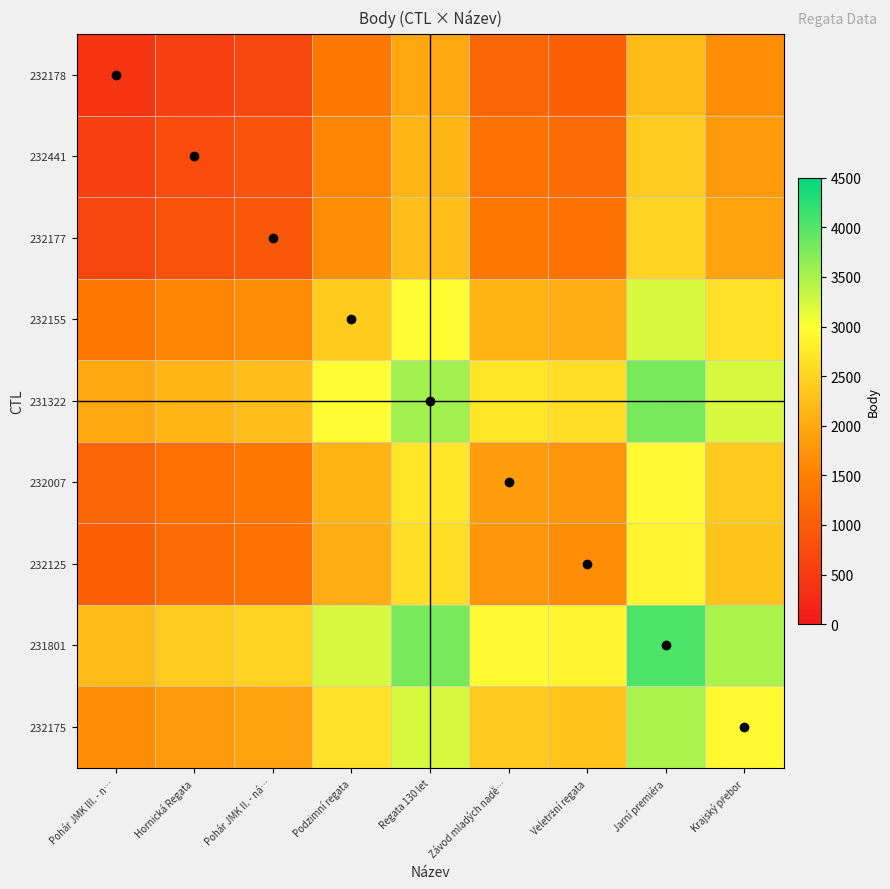

Reading right to left, transcribe all the data shown in this chart.

232178: Krajský přebor=1664.0	Jarní premiéra=2221.5	Veletržní regata=1040.5	Závod mladých nadě…=1120.5	Regata 130 let=1969.5	Podzimní regata=1402.0	Pohár JMK II. - ná…=667.0	Hornická Regata=568.5	Pohár JMK III. - n…=396.0
232441: Krajský přebor=1836.5	Jarní premiéra=2394.0	Veletržní regata=1213.0	Závod mladých nadě…=1293.0	Regata 130 let=2142.0	Podzimní regata=1574.5	Pohár JMK II. - ná…=839.5	Hornická Regata=741.0	Pohár JMK III. - n…=568.5
232177: Krajský přebor=1935.0	Jarní premiéra=2492.5	Veletržní regata=1311.5	Závod mladých nadě…=1391.5	Regata 130 let=2240.5	Podzimní regata=1673.0	Pohár JMK II. - ná…=938.0	Hornická Regata=839.5	Pohár JMK III. - n…=667.0
232155: Krajský přebor=2670.0	Jarní premiéra=3227.5	Veletržní regata=2046.5	Závod mladých nadě…=2126.5	Regata 130 let=2975.5	Podzimní regata=2408.0	Pohár JMK II. - ná…=1673.0	Hornická Regata=1574.5	Pohár JMK III. - n…=1402.0
231322: Krajský přebor=3237.5	Jarní premiéra=3795.0	Veletržní regata=2614.0	Závod mladých nadě…=2694.0	Regata 130 let=3543.0	Podzimní regata=2975.5	Pohár JMK II. - ná…=2240.5	Hornická Regata=2142.0	Pohár JMK III. - n…=1969.5
232007: Krajský přebor=2388.5	Jarní premiéra=2946.0	Veletržní regata=1765.0	Závod mladých nadě…=1845.0	Regata 130 let=2694.0	Podzimní regata=2126.5	Pohár JMK II. - ná…=1391.5	Hornická Regata=1293.0	Pohár JMK III. - n…=1120.5
232125: Krajský přebor=2308.5	Jarní premiéra=2866.0	Veletržní regata=1685.0	Závod mladých nadě…=1765.0	Regata 130 let=2614.0	Podzimní regata=2046.5	Pohár JMK II. - ná…=1311.5	Hornická Regata=1213.0	Pohár JMK III. - n…=1040.5
231801: Krajský přebor=3489.5	Jarní premiéra=4047.0	Veletržní regata=2866.0	Závod mladých nadě…=2946.0	Regata 130 let=3795.0	Podzimní regata=3227.5	Pohár JMK II. - ná…=2492.5	Hornická Regata=2394.0	Pohár JMK III. - n…=2221.5
232175: Krajský přebor=2932.0	Jarní premiéra=3489.5	Veletržní regata=2308.5	Závod mladých nadě…=2388.5	Regata 130 let=3237.5	Podzimní regata=2670.0	Pohár JMK II. - ná…=1935.0	Hornická Regata=1836.5	Pohár JMK III. - n…=1664.0